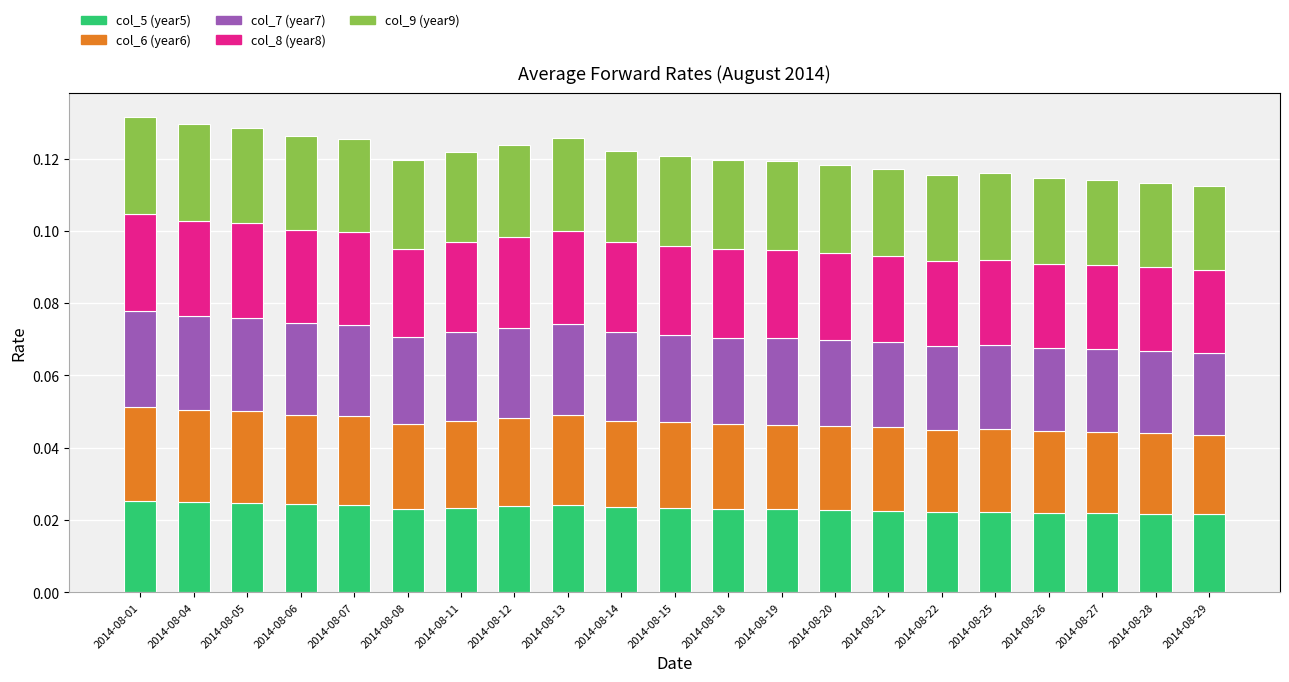

What are all the series names shown in the legend?

col_5 (year5), col_6 (year6), col_7 (year7), col_8 (year8), col_9 (year9)